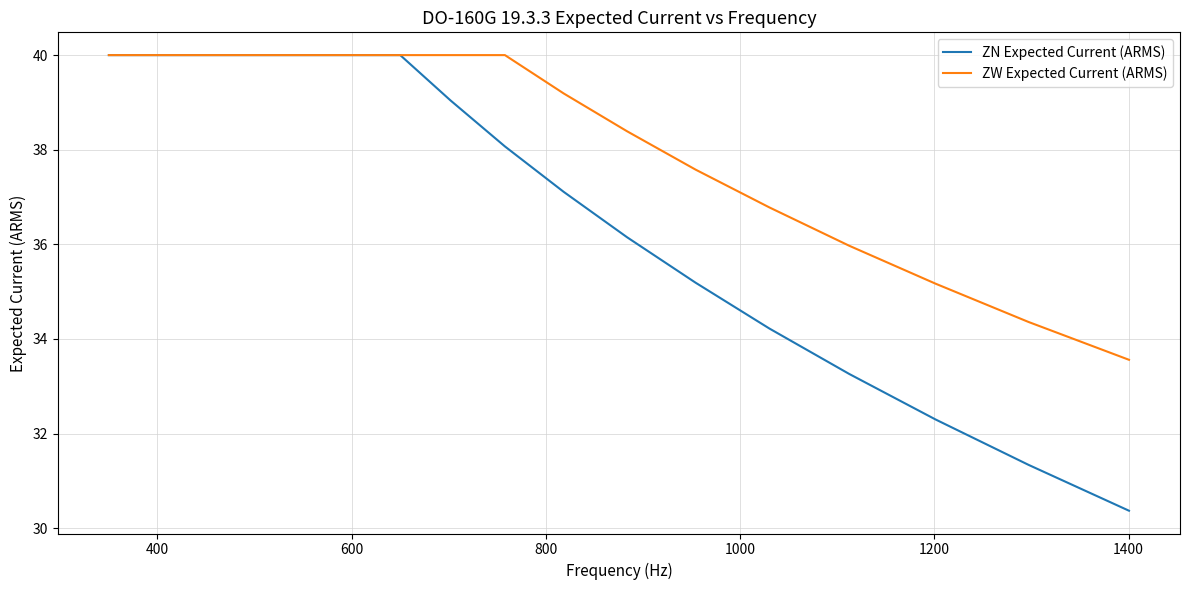

List the series in order of their overall mean, lowest first.

ZN Expected Current (ARMS), ZW Expected Current (ARMS)